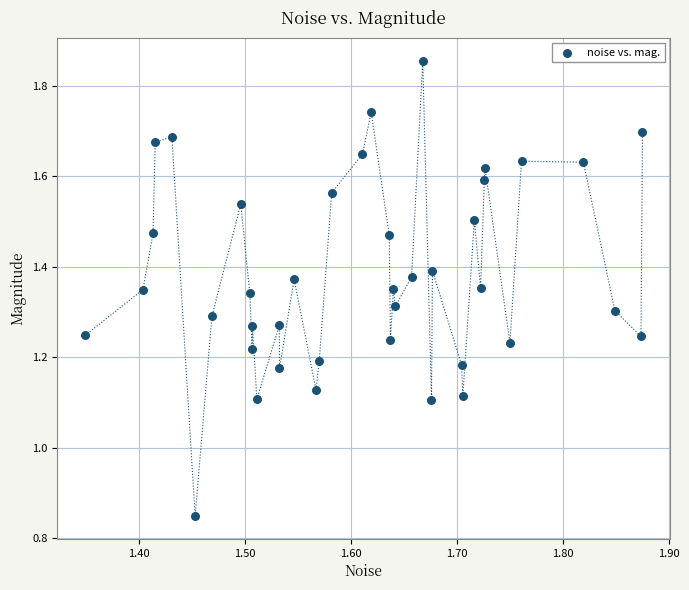

What is the range of X values (max minus min)?

0.5